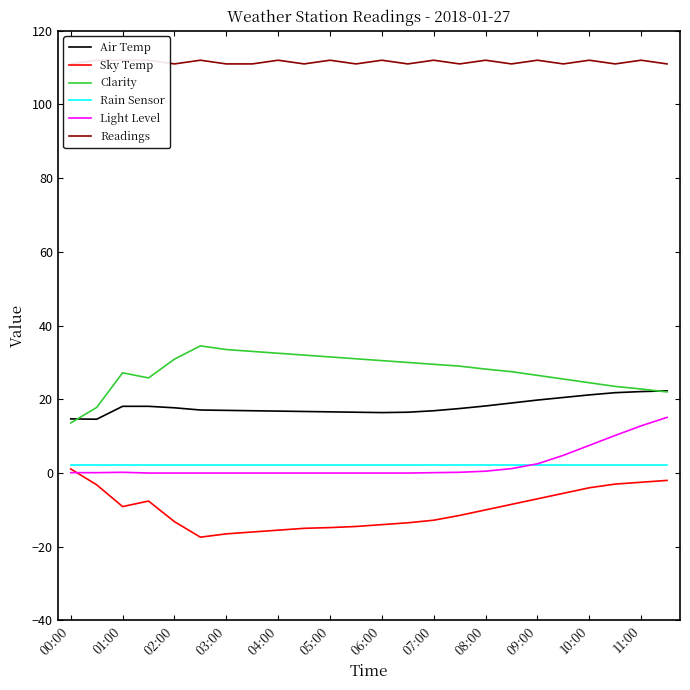

What is the lowest value of the Rain Sensor series?

2.3